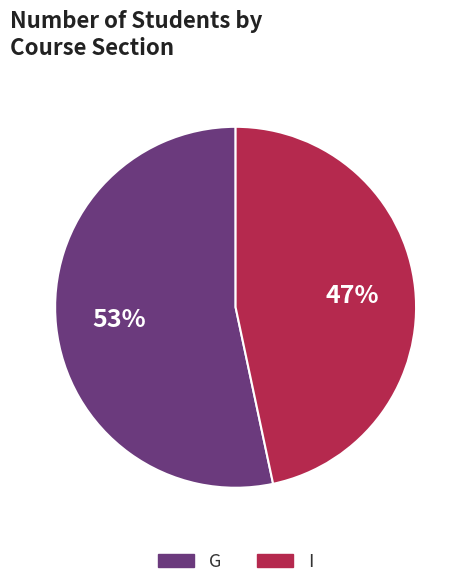

Is the sum of G and I greater than half?

Yes